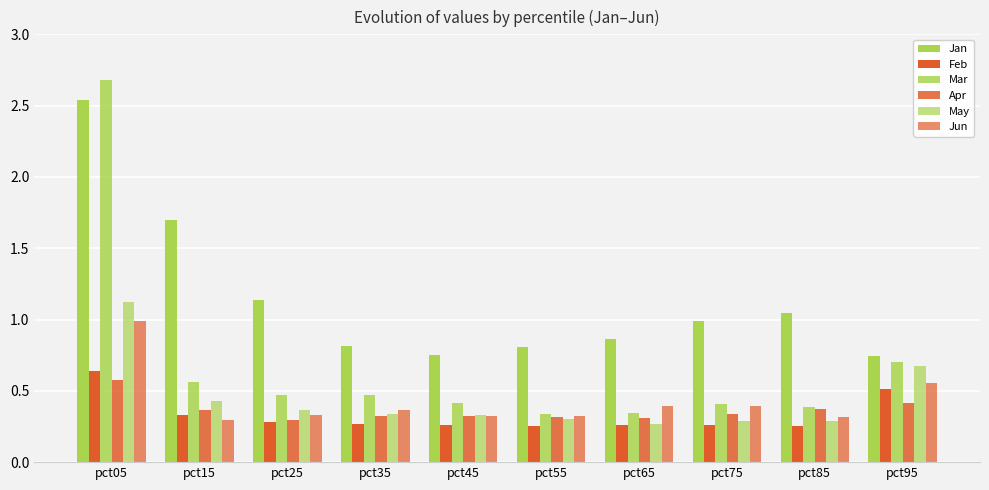

How many groups of bars are there?

10